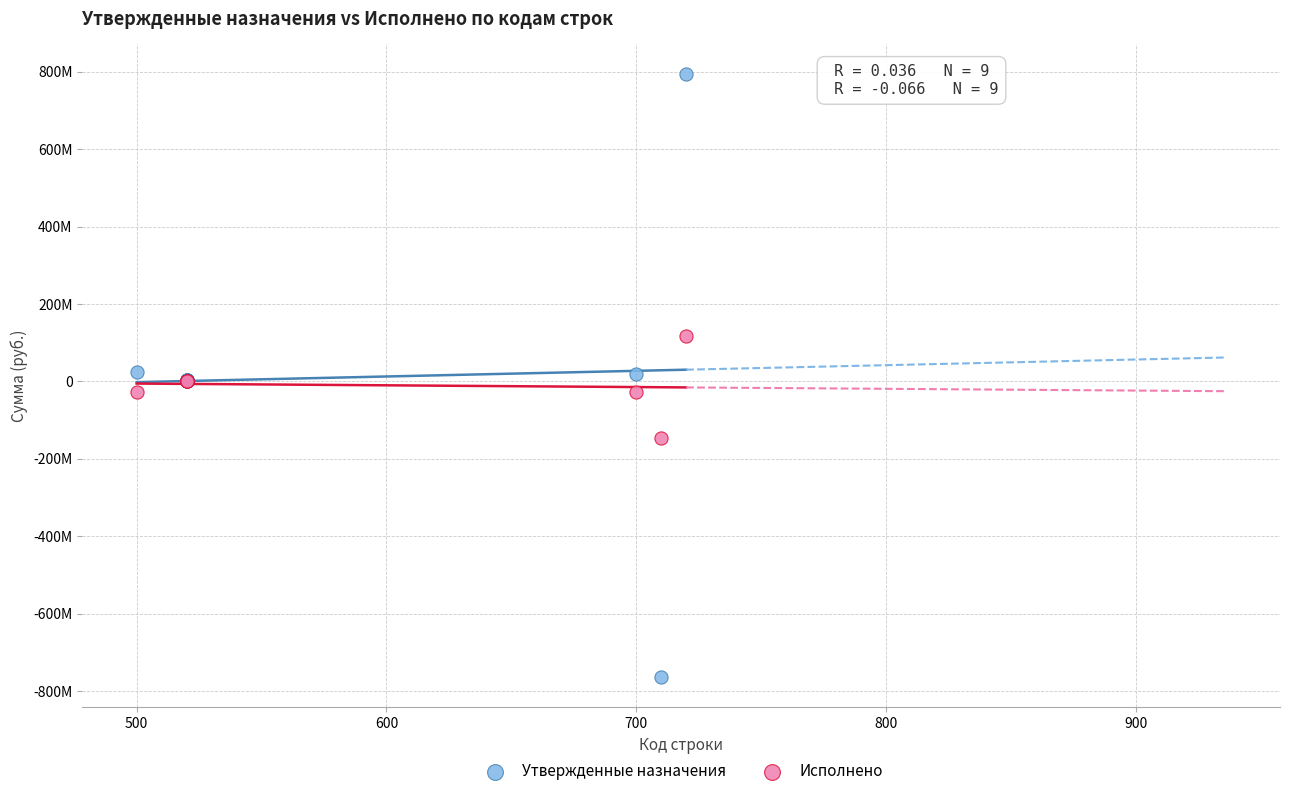

What are all the series names shown in the legend?

Утвержденные назначения, Исполнено